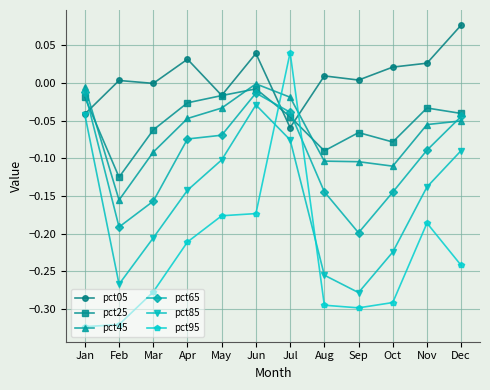

At which label does pct85 reach its minimum?

Sep